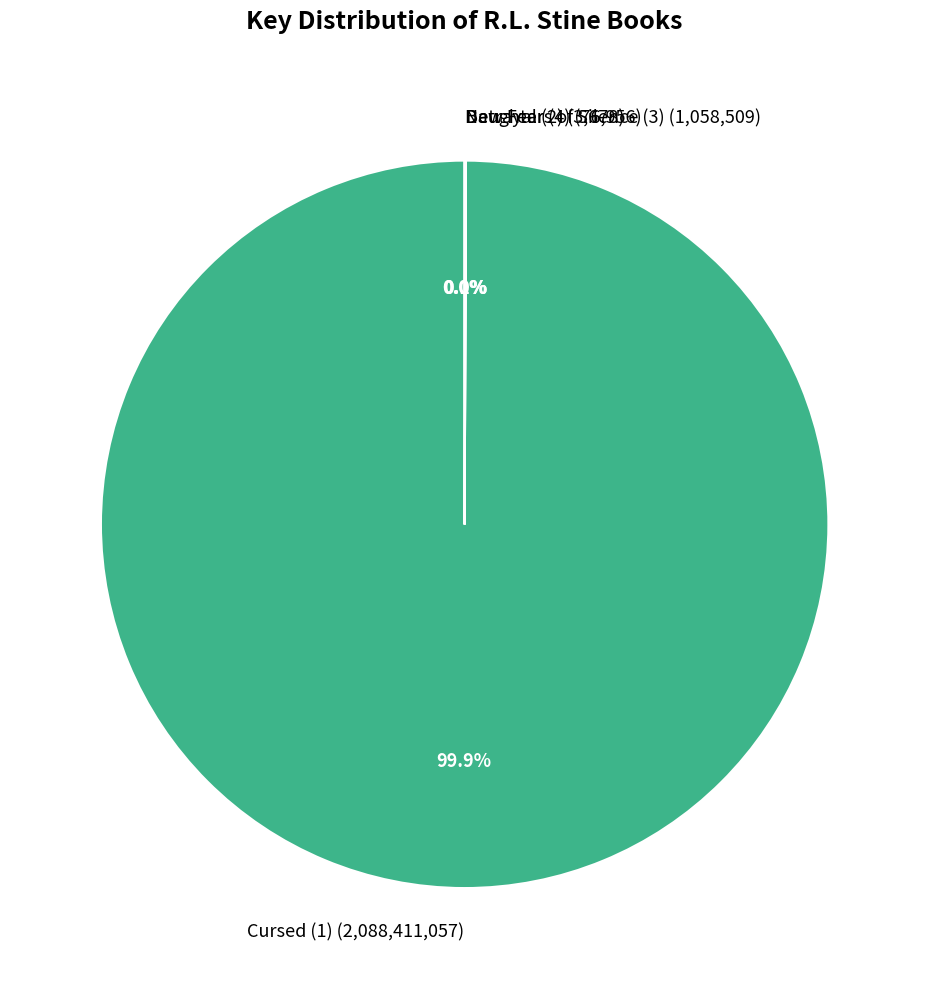

Does any single category account for the majority?

Yes